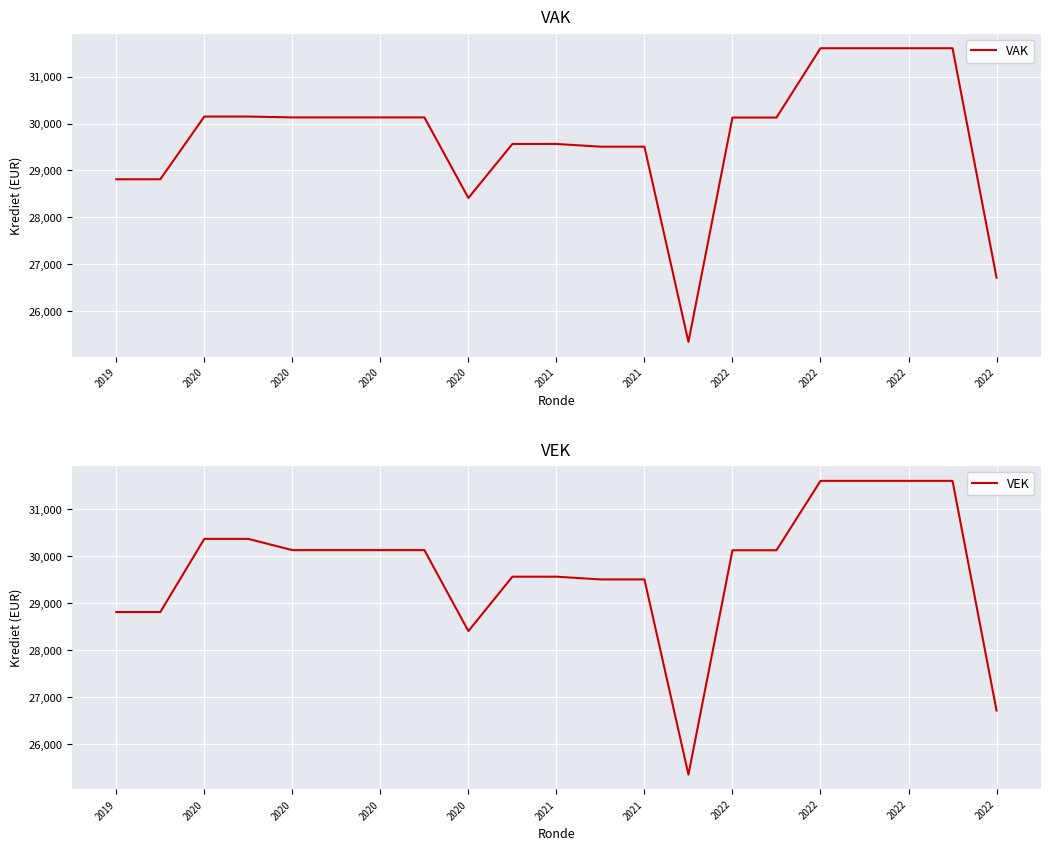

True or false: VAK has more than 0 interior local peaks.

False